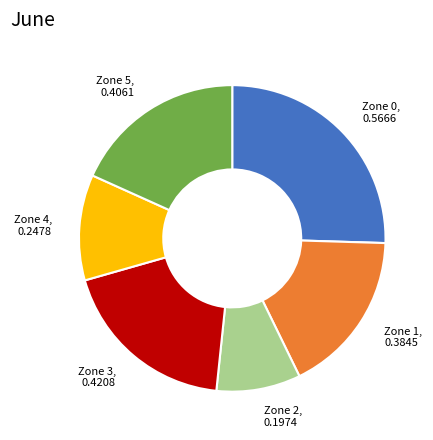

Is it true that Zone 3 is 19% of the pie?

True